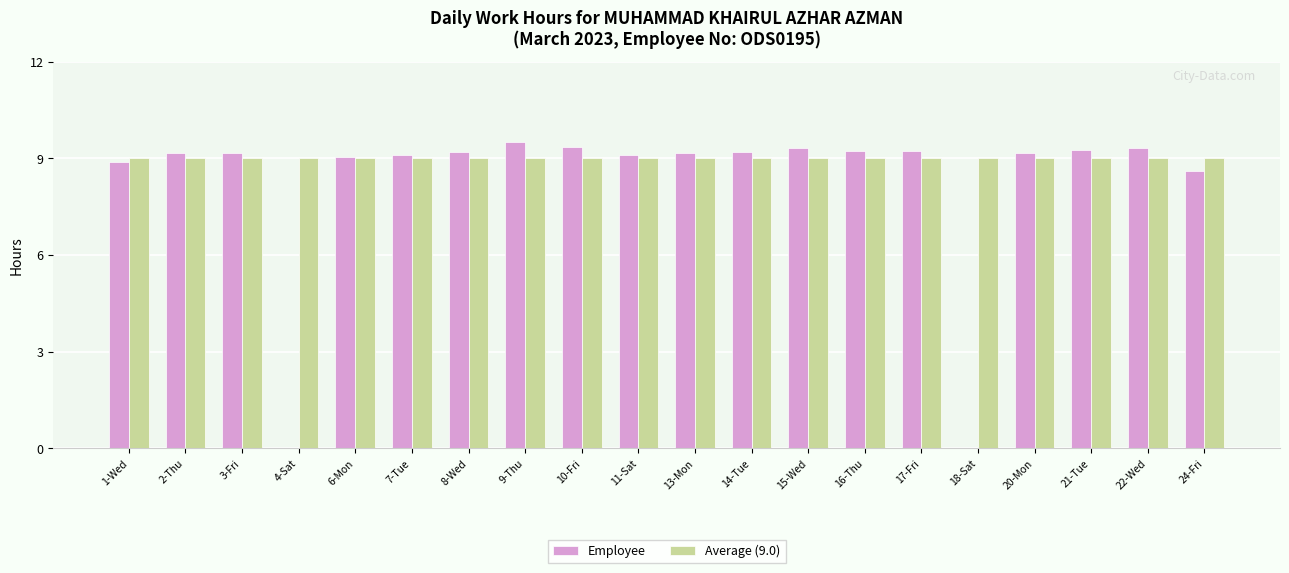

The Employee series shows 4.9 at 8-Wed. True or false?

False